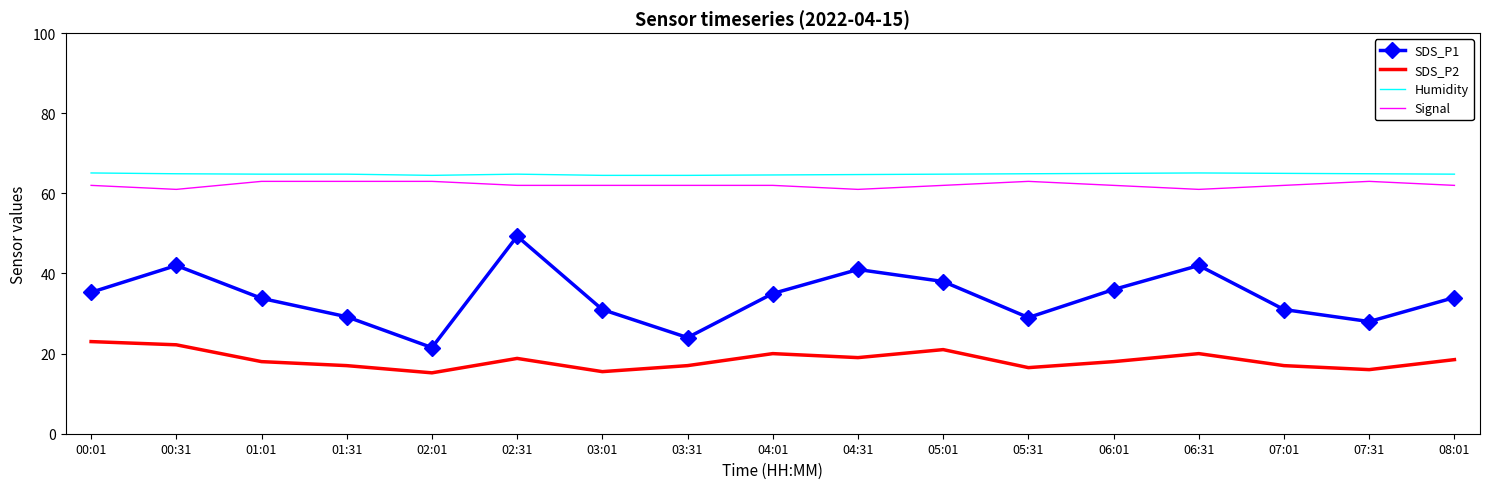

What is the greatest value displayed?

65.1